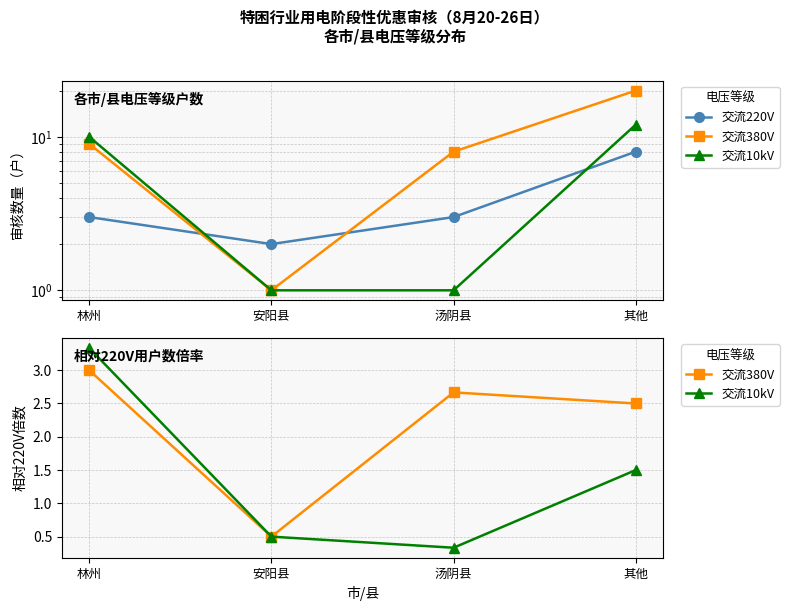

True or false: 交流10kV and 交流380V cross at least once.

False